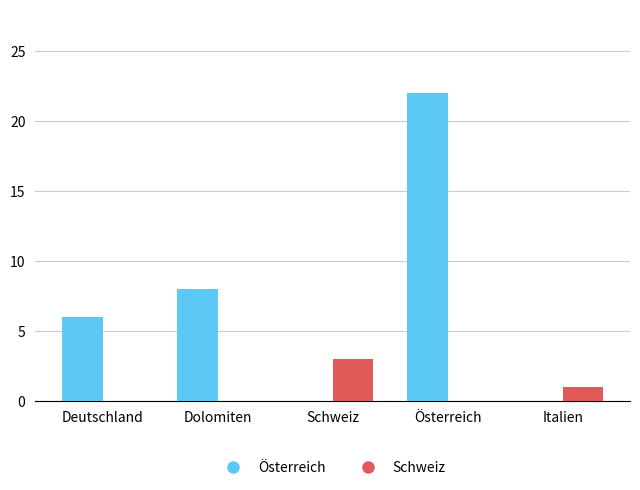

True or false: Österreich has a value of 11 at Dolomiten.

False